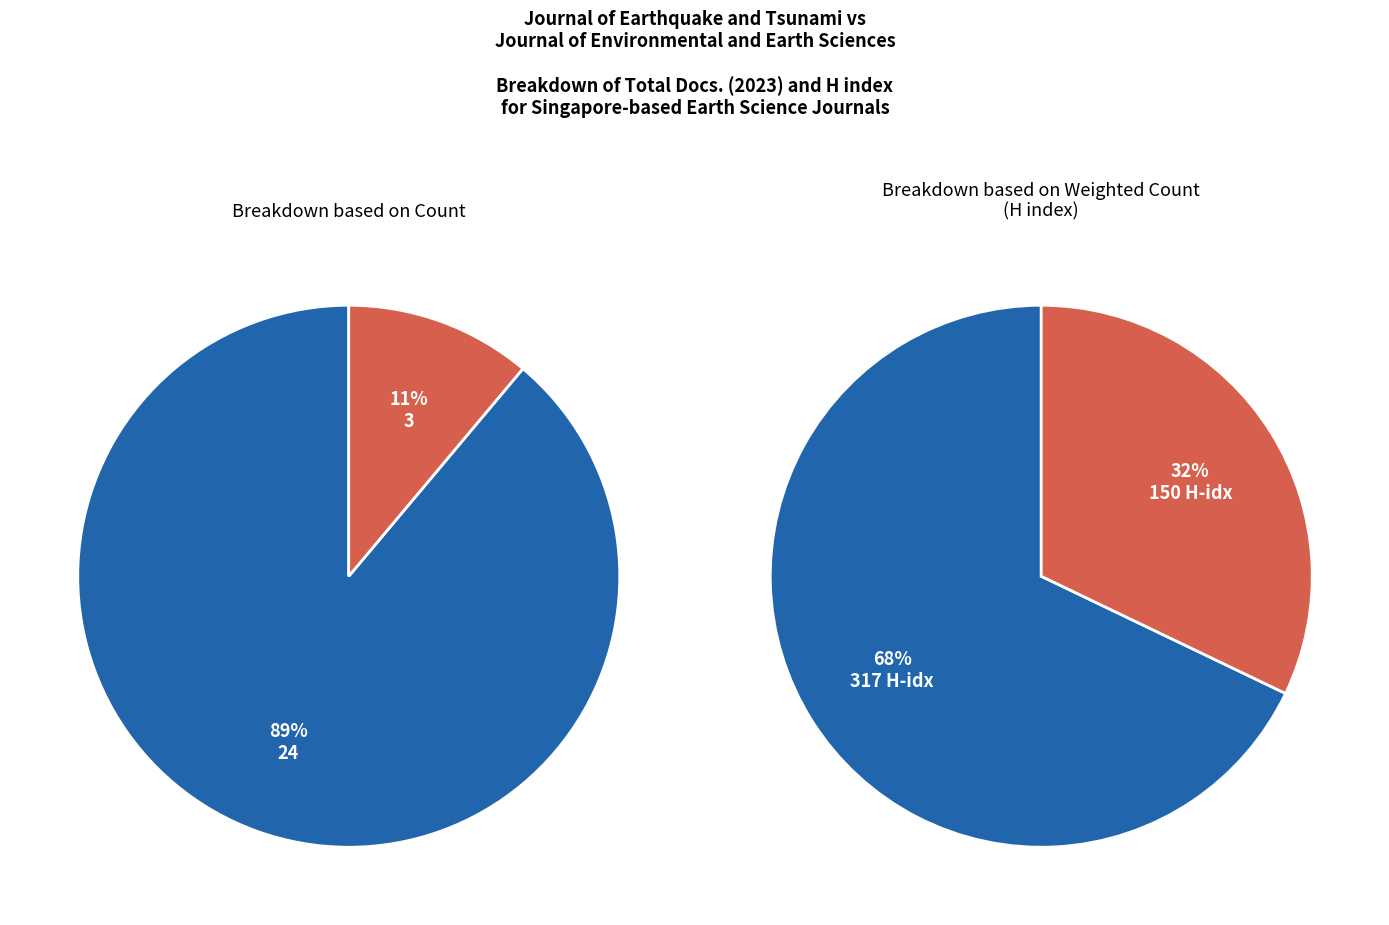

Which has a higher value, Journal of Environmental and Earth Sciences (Rank 2) or Journal of Earthquake and Tsunami (Rank 1)?

Journal of Earthquake and Tsunami (Rank 1)